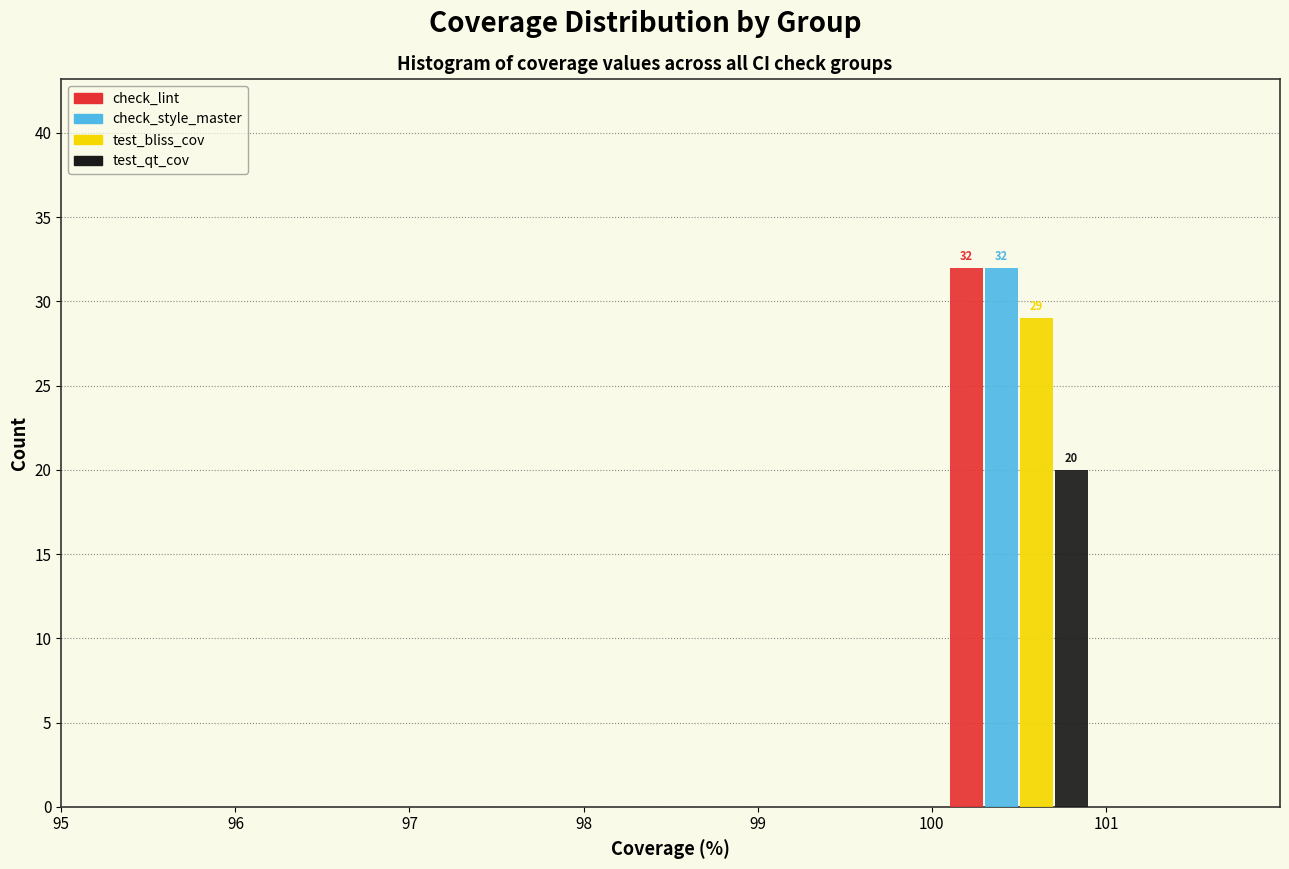

In the test_qt_cov series, which range on the x-axis has the tallest bar?

100 to 101